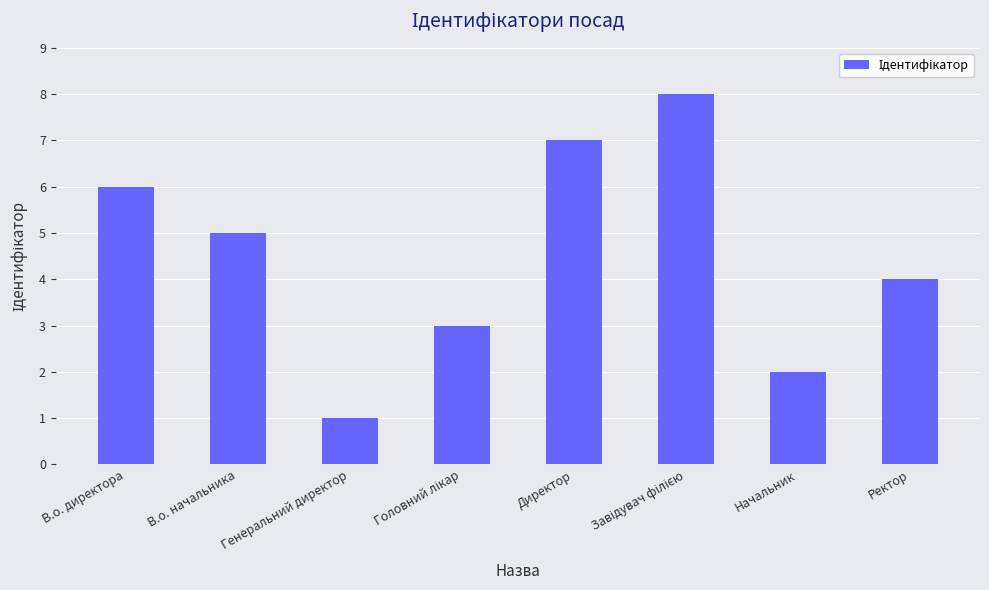

Between В.о. директора and Начальник, which is larger?

В.о. директора